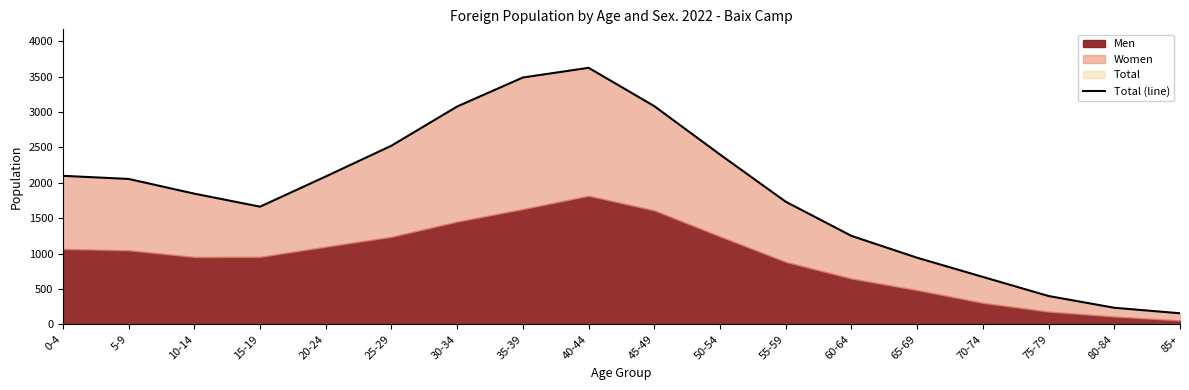

Is it true that the value at 85+ is 85?

False